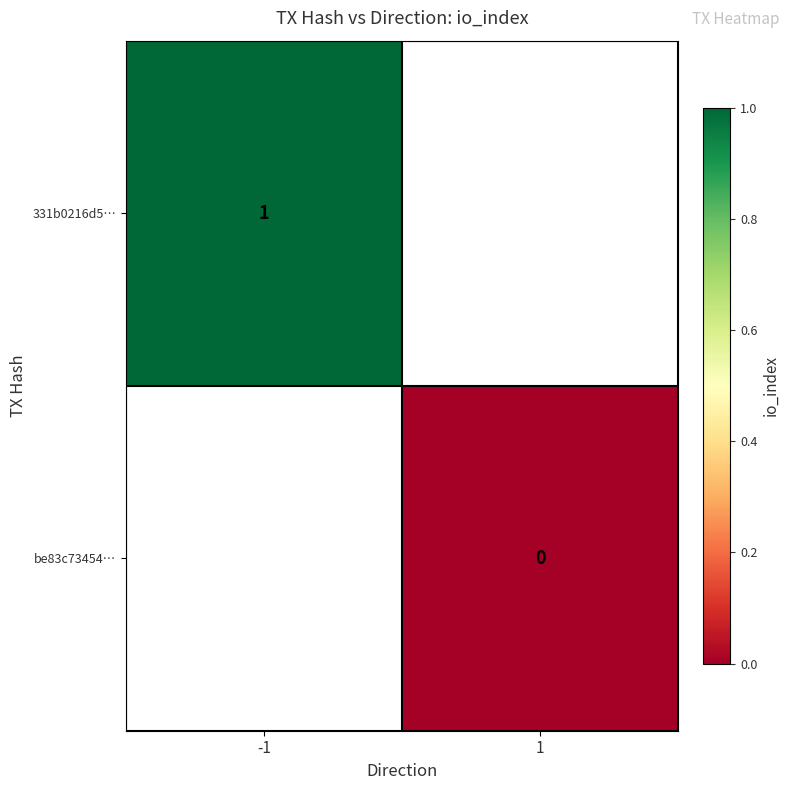

Is the value of be83c73454… at 1 greater than the value of 331b0216d5… at -1?

No